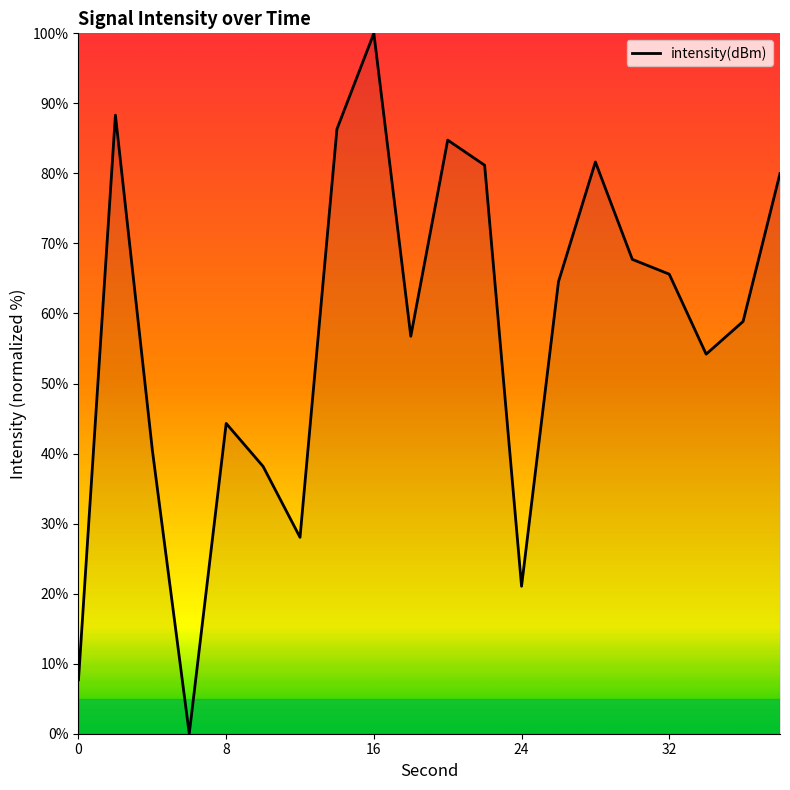

How many values are below 64?

10